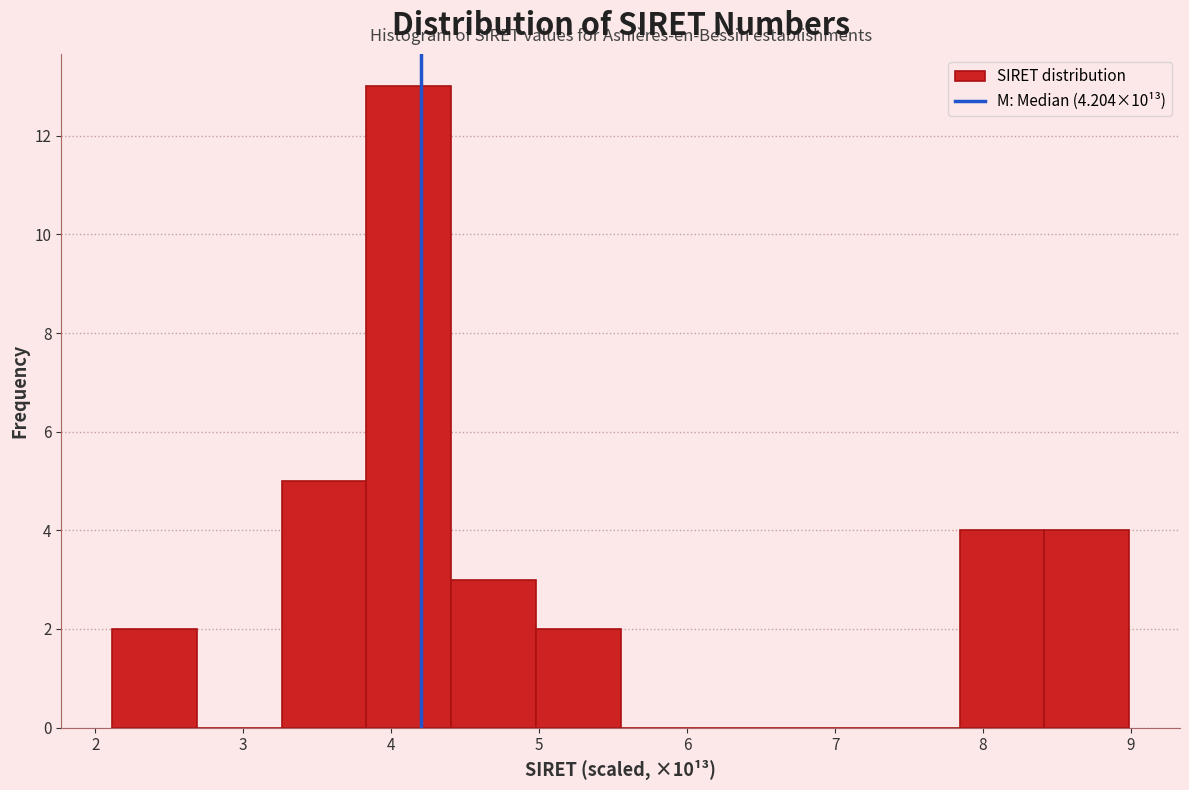

Reading left to right, list every bar in this chart as the range it spans on the x-axis followed by its height. Neither the bar edges nor the heights are printed on the chart, so give them approximately, as read against the axes.

2.1 to 2.7: 2
2.7 to 3.3: 0
3.3 to 3.8: 5
3.8 to 4.4: 13
4.4 to 5.0: 3
5.0 to 5.6: 2
5.6 to 6.1: 0
6.1 to 6.7: 0
6.7 to 7.3: 0
7.3 to 7.8: 0
7.8 to 8.4: 4
8.4 to 9.0: 4